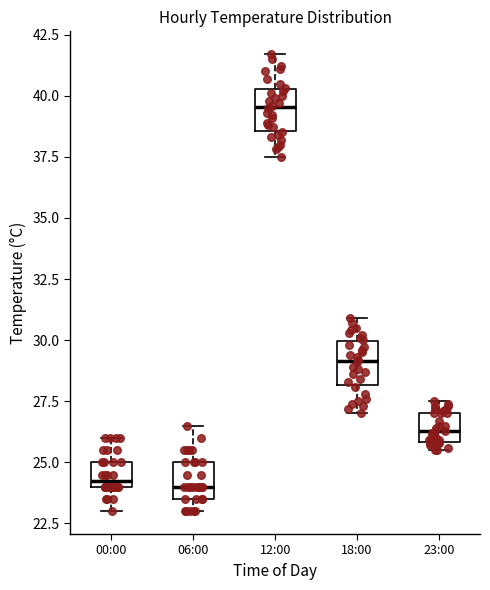

Reading left to right, transcribe this box plot: for each box, give where its median line is, the range the box spans, and where its two whiskers end, as read against the y-axis. The values are not printed on the chart, so give them approximately, as read against the axis.

00:00: median 24.5, box 24.0 to 25.0, whiskers 23.0 to 26.0
06:00: median 24.0, box 23.5 to 25.0, whiskers 23.0 to 26.5
12:00: median 39.5, box 38.5 to 40.5, whiskers 37.5 to 41.5
18:00: median 29.0, box 28.0 to 30.0, whiskers 27.0 to 31.0
23:00: median 26.5, box 26.0 to 27.0, whiskers 25.5 to 27.5